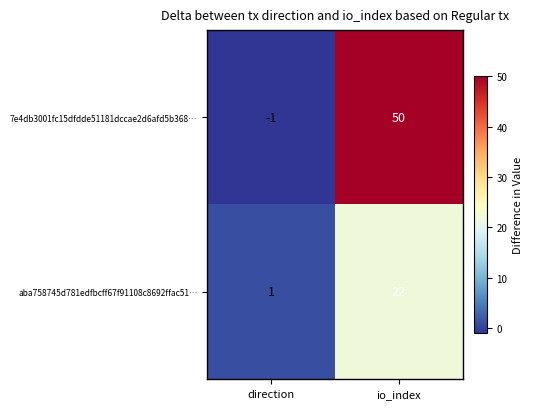

At which category is the sum across all series the highest?

io_index